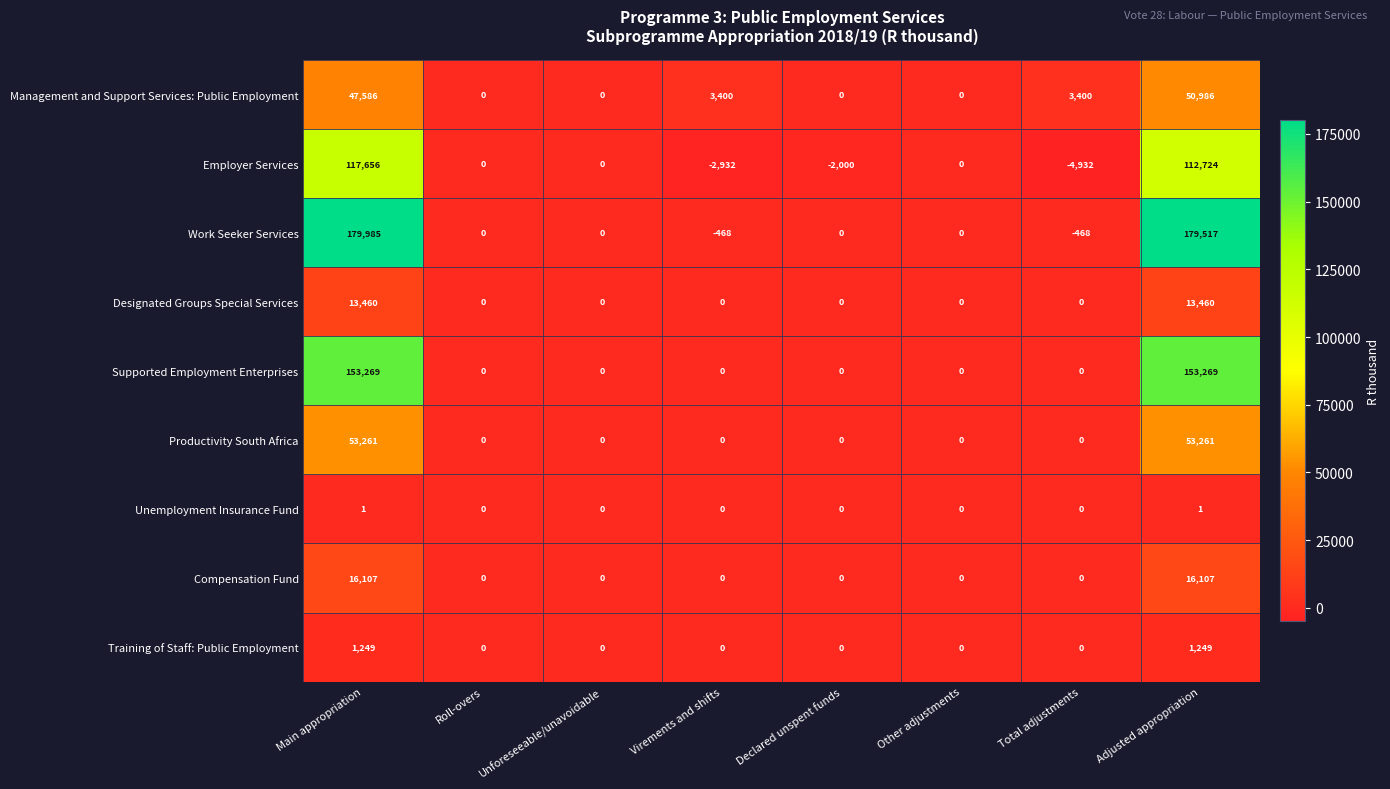

At which category is the sum across all series the highest?

Main appropriation